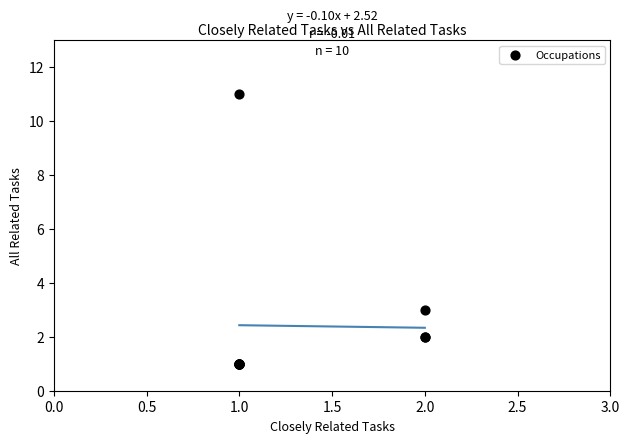

What Y value in the scatter plot is closest to 6?

3